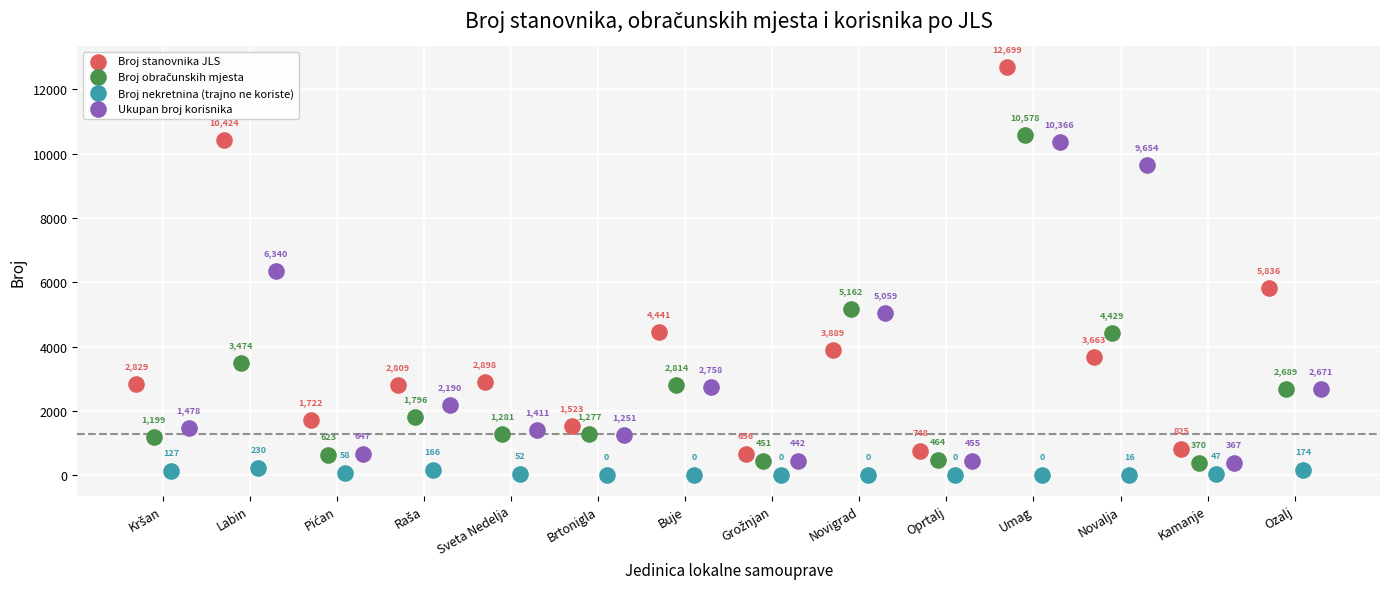

Which series has the widest spread of Y values?

Broj stanovnika JLS